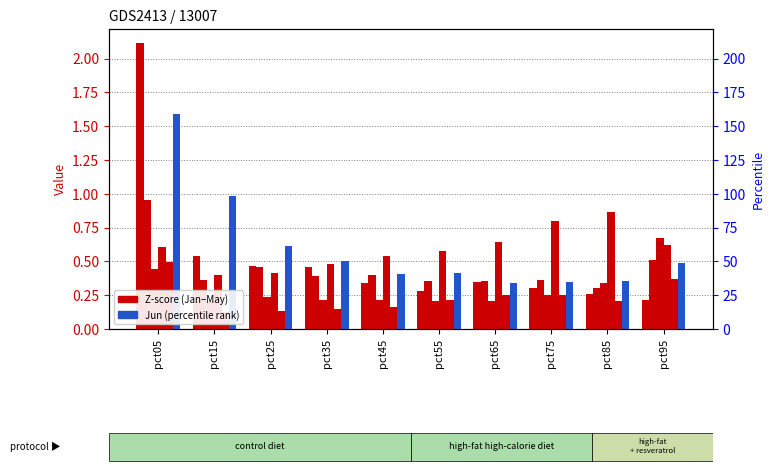

True or false: Apr has a value of 0.4 at pct25.

True